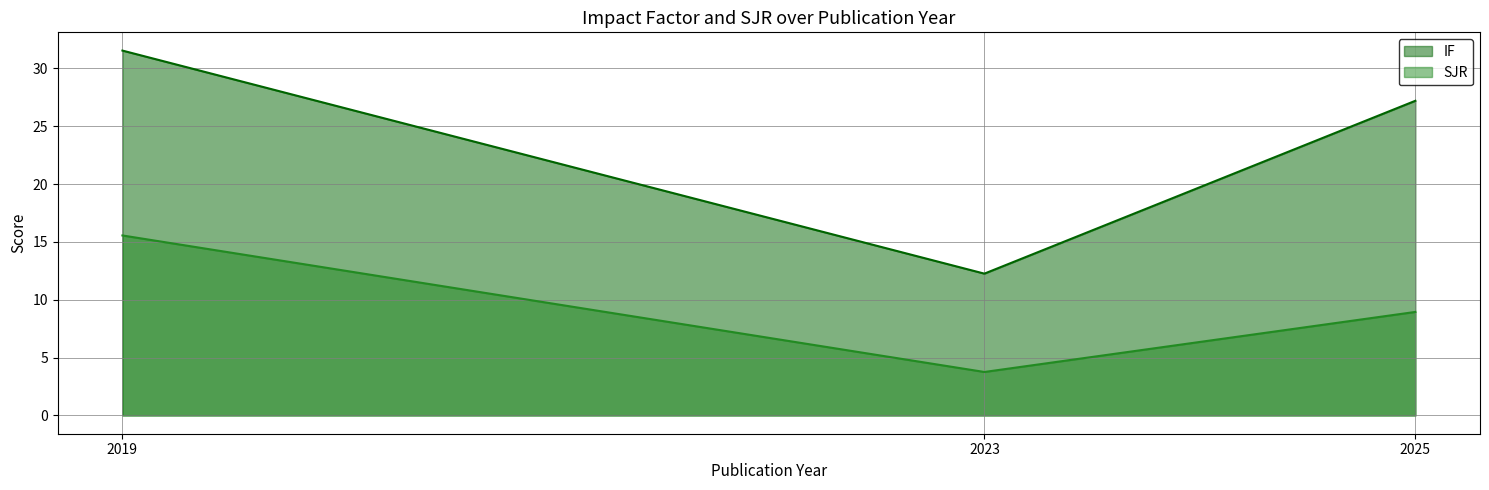

List the labels in order of SJR value, smallest first.

2023, 2025, 2019